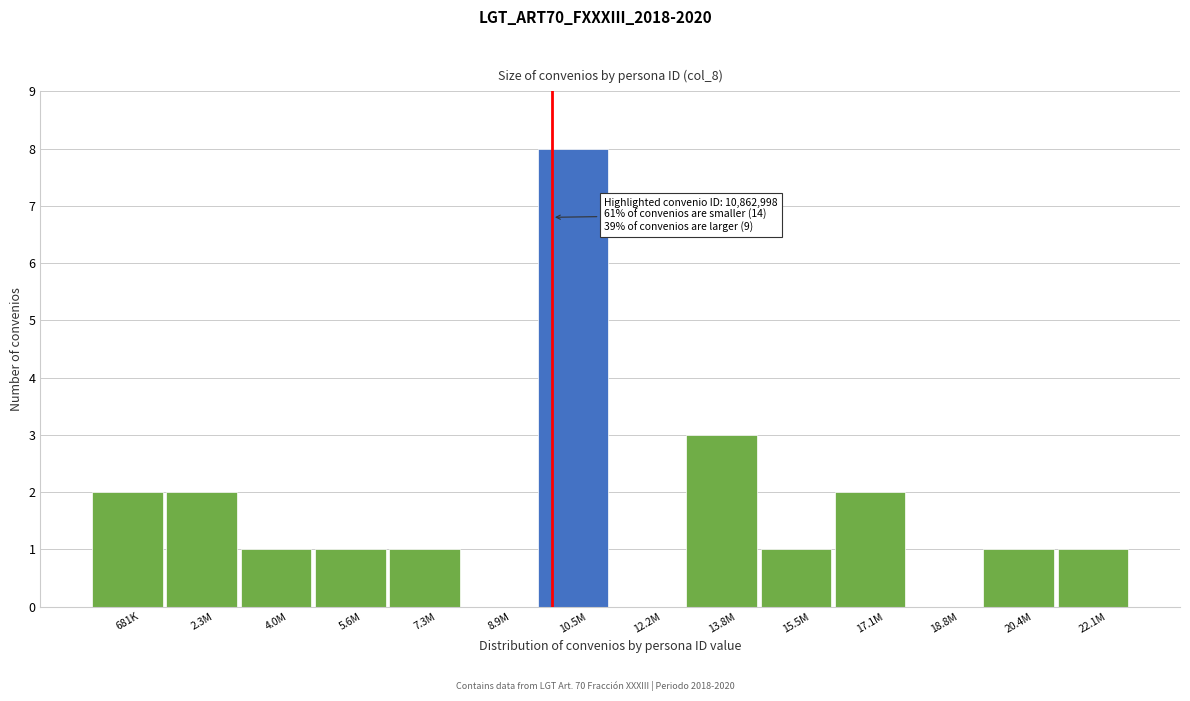

Reading left to right, list all the values displayed in this chart.

681K=2	2.3M=2	4.0M=1	5.6M=1	7.3M=1	8.9M=0	10.5M=8	12.2M=0	13.8M=3	15.5M=1	17.1M=2	18.8M=0	20.4M=1	22.1M=1